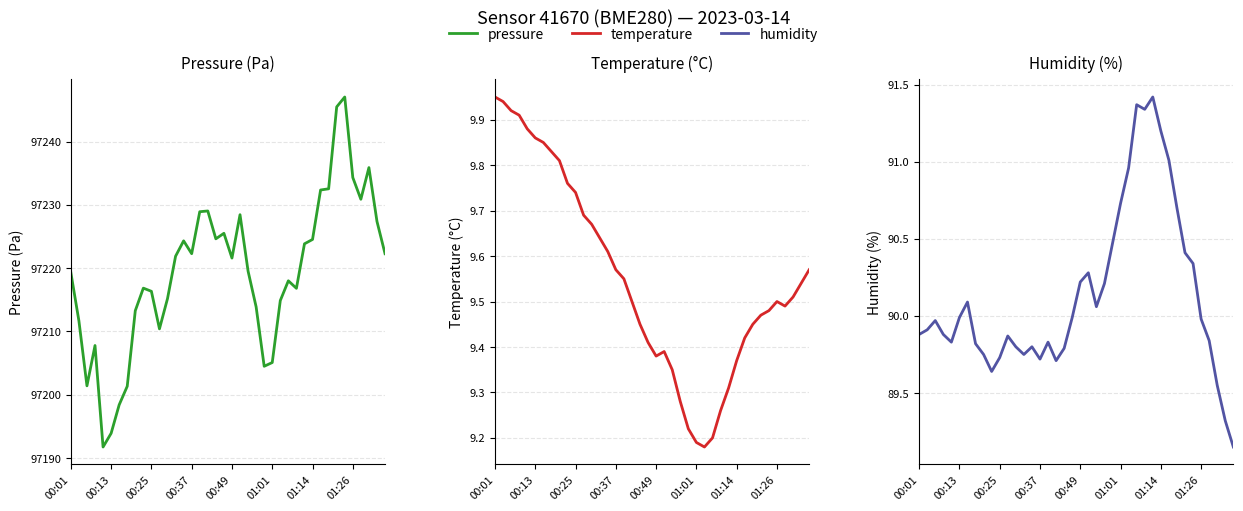

Between 18 and 29, which is larger?

18